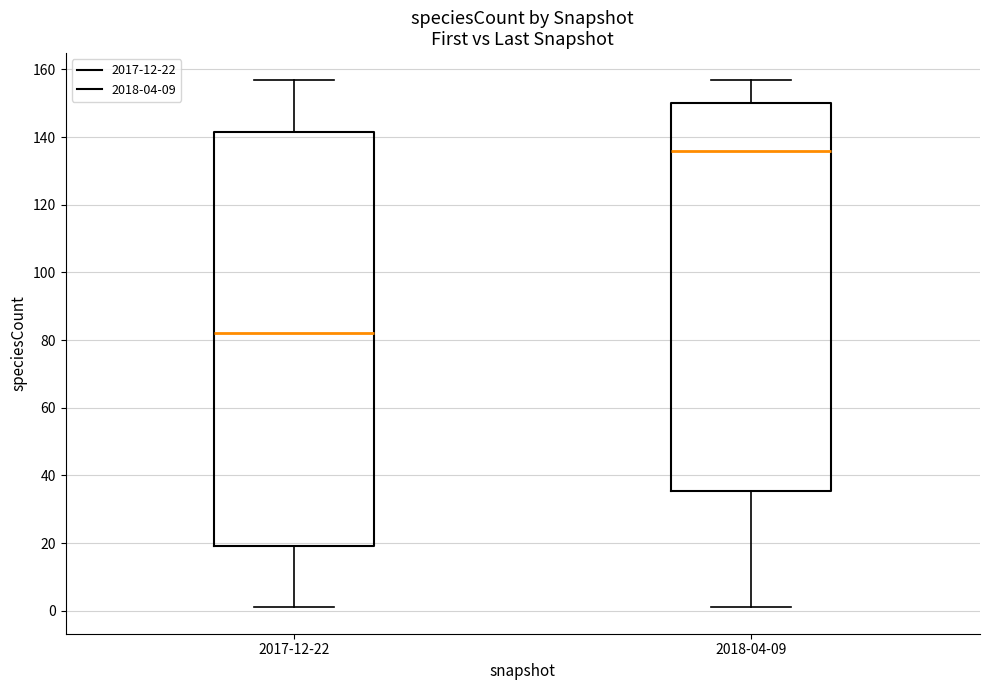

Which box's median line is the highest?

2018-04-09